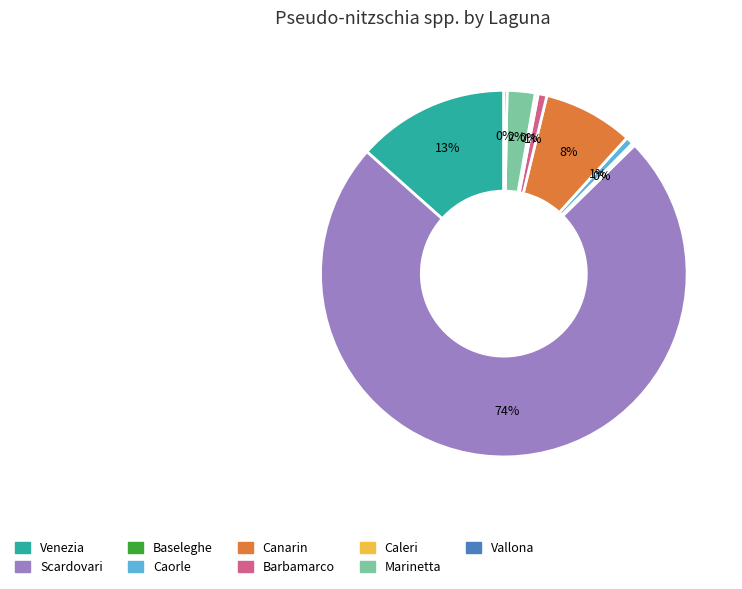

The Marinetta slice represents 2% of the pie. True or false?

True